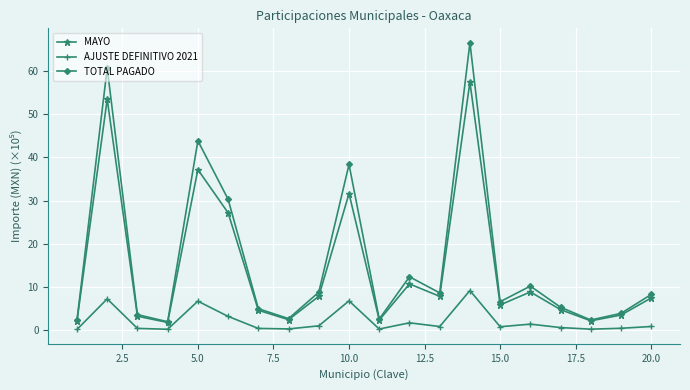

List the series in order of their peak value, highest first.

TOTAL PAGADO, MAYO, AJUSTE DEFINITIVO 2021